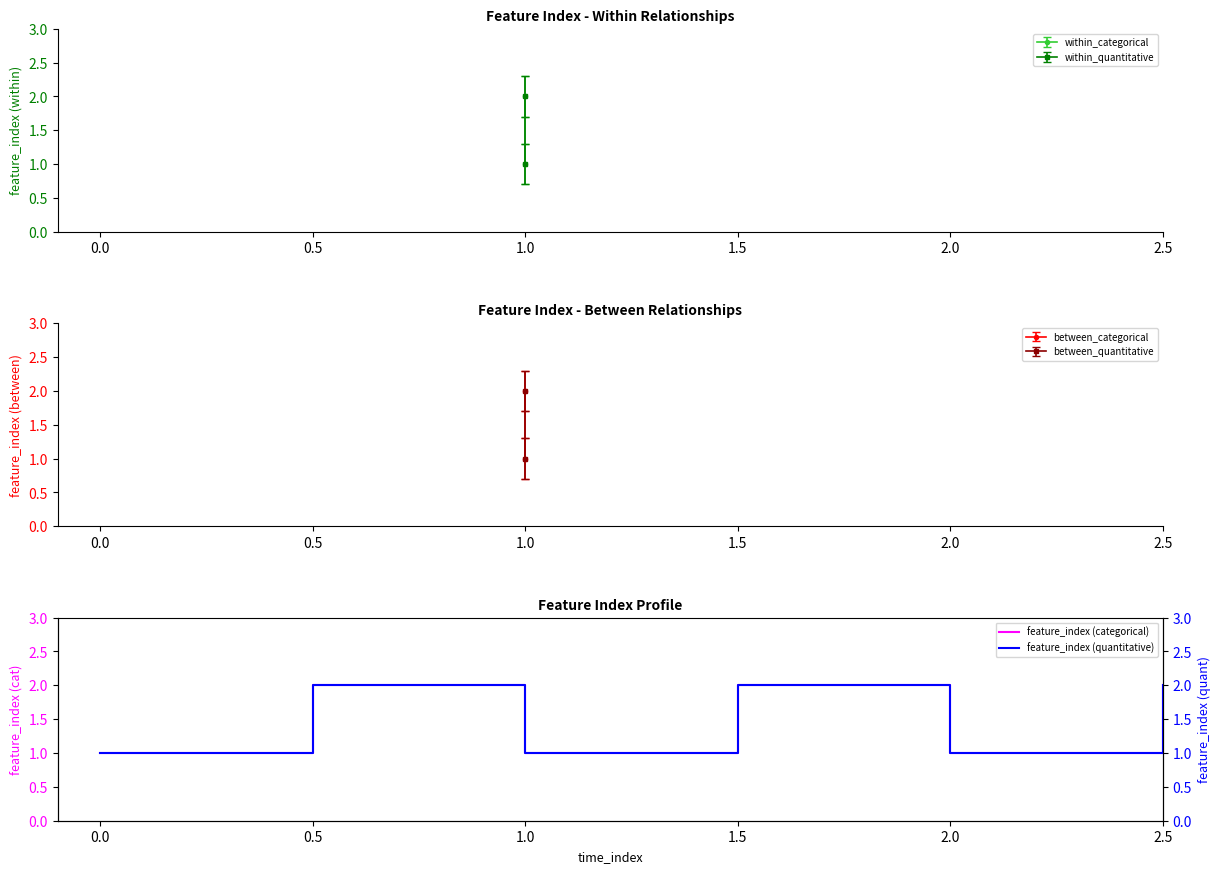

The value of feature_index (categorical) at 1.5 is 3. True or false?

False